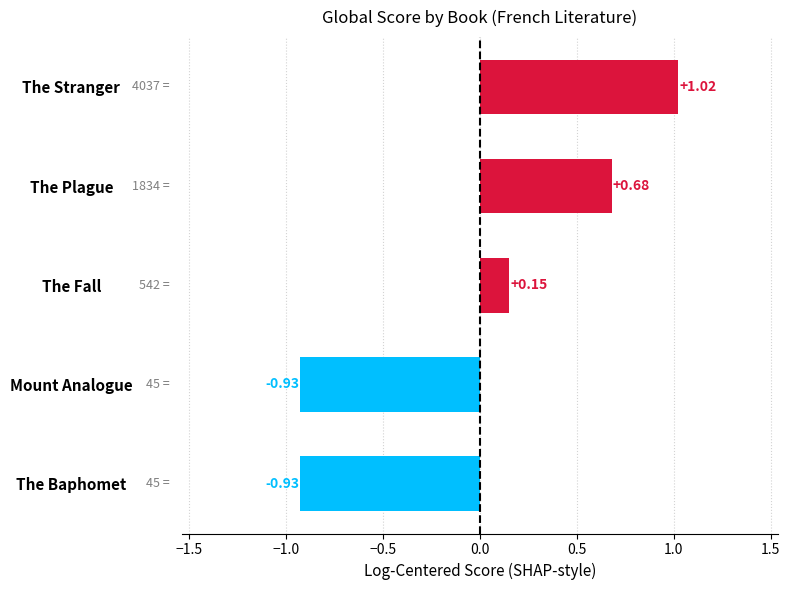

Are the bars horizontal?

Yes